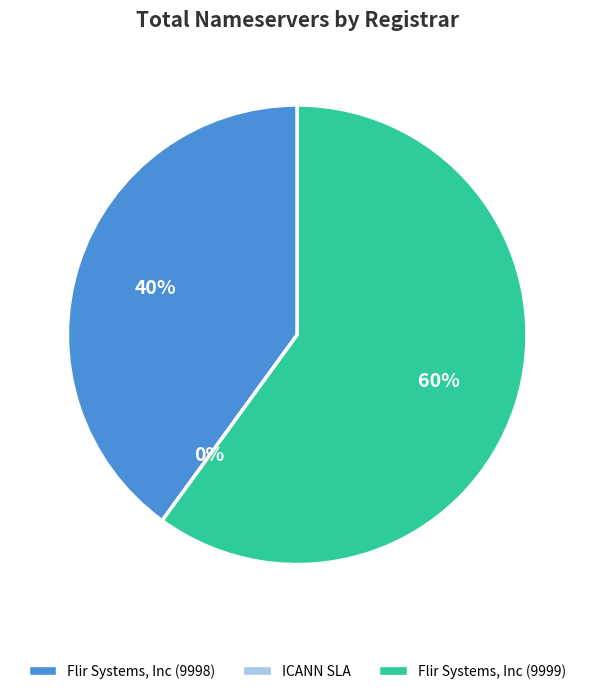

To the nearest percent, what is the average slice percentage?

33%